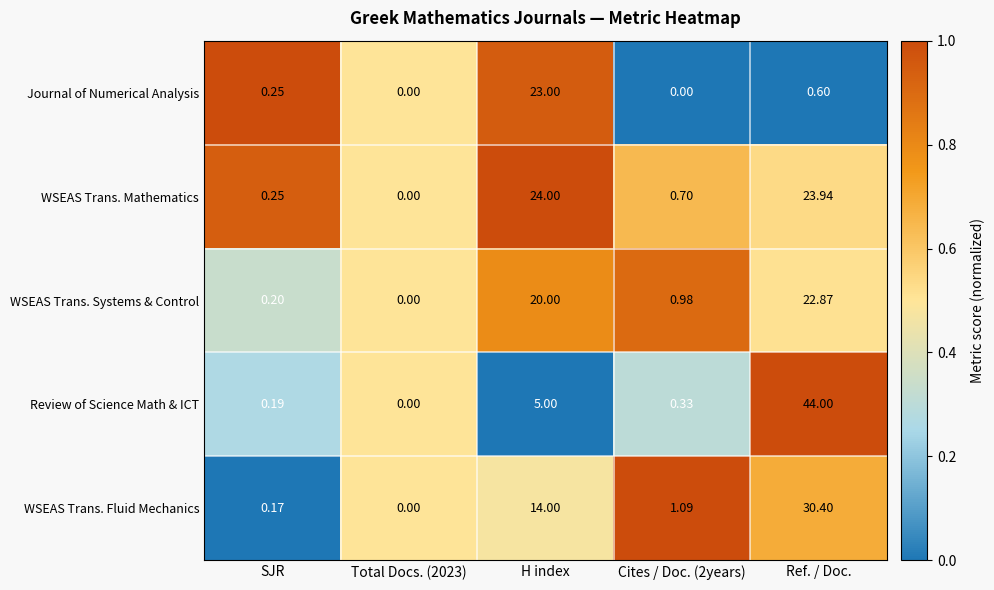

Where is WSEAS Trans. Systems & Control nearest to the value 11?

H index